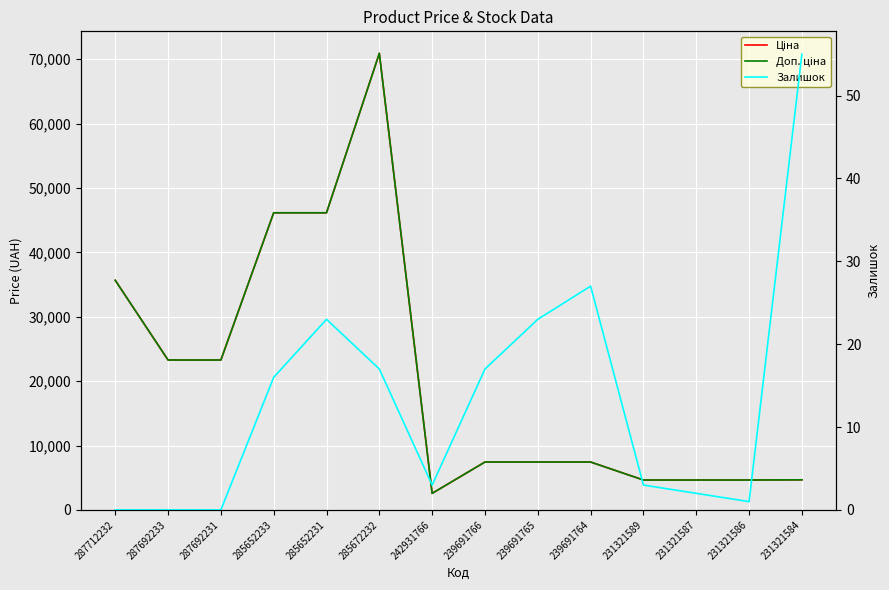

Is the value of Залишок at 287692233 greater than the value of Ціна at 239691766?

No